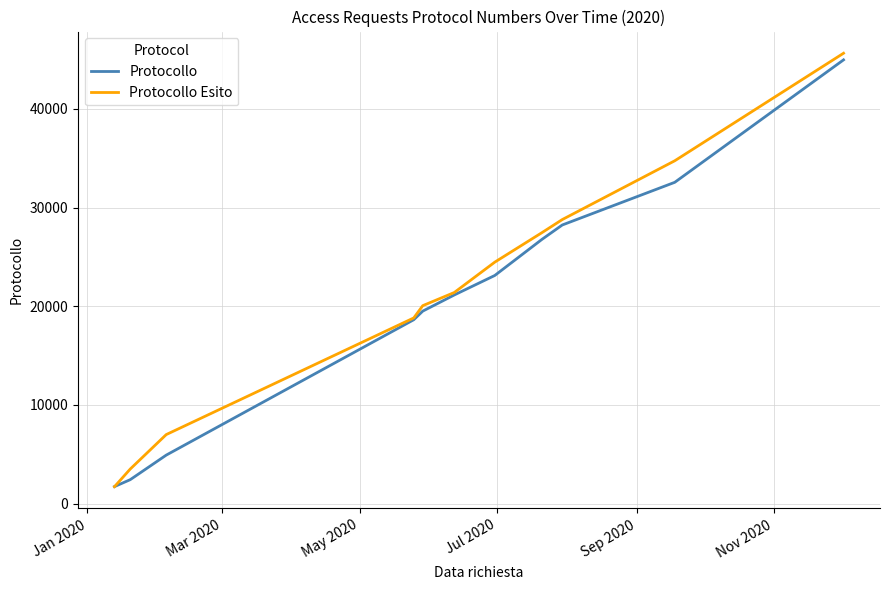

What is the highest value of the Protocollo series?

44969